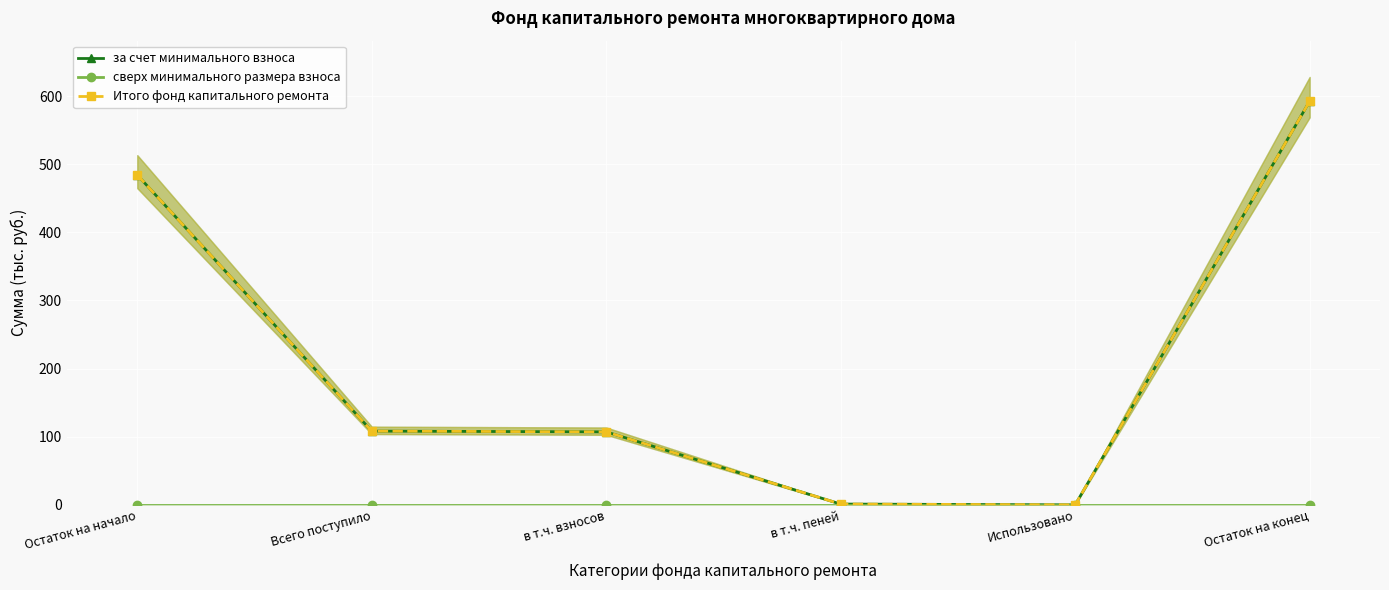

The value of Итого фонд капитального ремонта at Остаток на начало is 168.4. True or false?

False